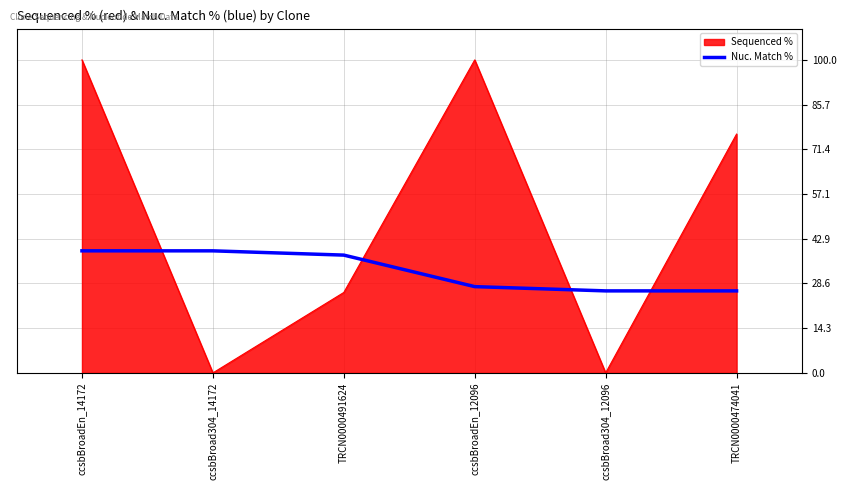

List the series in order of their overall mean, lowest first.

Nuc. Match %, Sequenced %